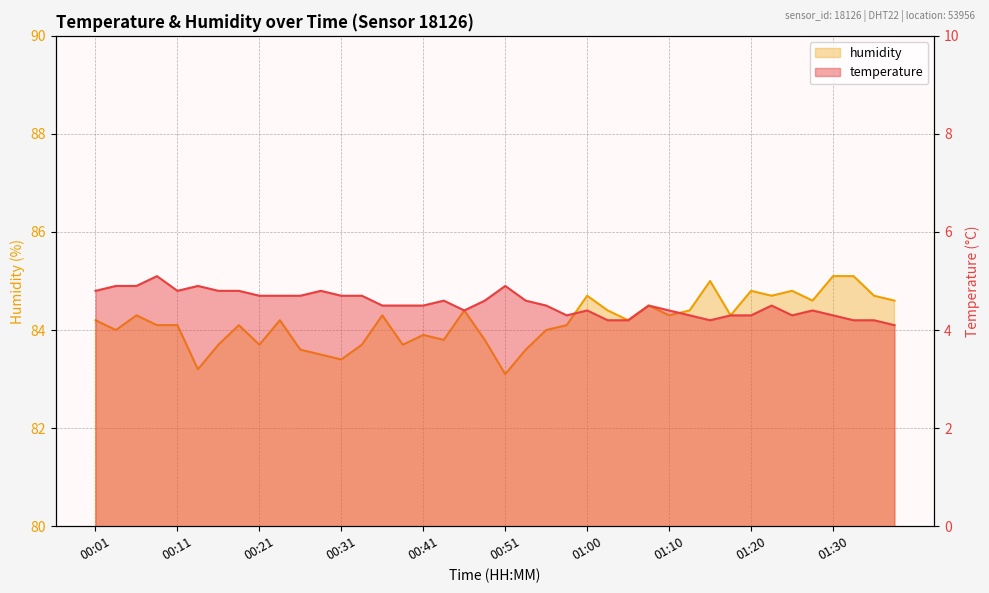

Reading left to right, extract all data points from this chart.

temperature: 00:01=4.8	00:04=4.9	00:06=4.9	00:08=5.1	00:11=4.8	00:13=4.9	00:16=4.8	00:18=4.8	00:21=4.7	00:23=4.7	00:26=4.7	00:28=4.8	00:31=4.7	00:33=4.7	00:36=4.5	00:38=4.5	00:41=4.5	00:43=4.6	00:46=4.4	00:48=4.6	00:51=4.9	00:53=4.6	00:55=4.5	00:58=4.3	01:00=4.4	01:03=4.2	01:05=4.2	01:08=4.5	01:10=4.4	01:13=4.3	01:15=4.2	01:18=4.3	01:20=4.3	01:22=4.5	01:25=4.3	01:27=4.4	01:30=4.3	01:32=4.2	01:35=4.2	01:37=4.1
humidity: 00:01=84.2	00:04=84.0	00:06=84.3	00:08=84.1	00:11=84.1	00:13=83.2	00:16=83.7	00:18=84.1	00:21=83.7	00:23=84.2	00:26=83.6	00:28=83.5	00:31=83.4	00:33=83.7	00:36=84.3	00:38=83.7	00:41=83.9	00:43=83.8	00:46=84.4	00:48=83.8	00:51=83.1	00:53=83.6	00:55=84.0	00:58=84.1	01:00=84.7	01:03=84.4	01:05=84.2	01:08=84.5	01:10=84.3	01:13=84.4	01:15=85.0	01:18=84.3	01:20=84.8	01:22=84.7	01:25=84.8	01:27=84.6	01:30=85.1	01:32=85.1	01:35=84.7	01:37=84.6